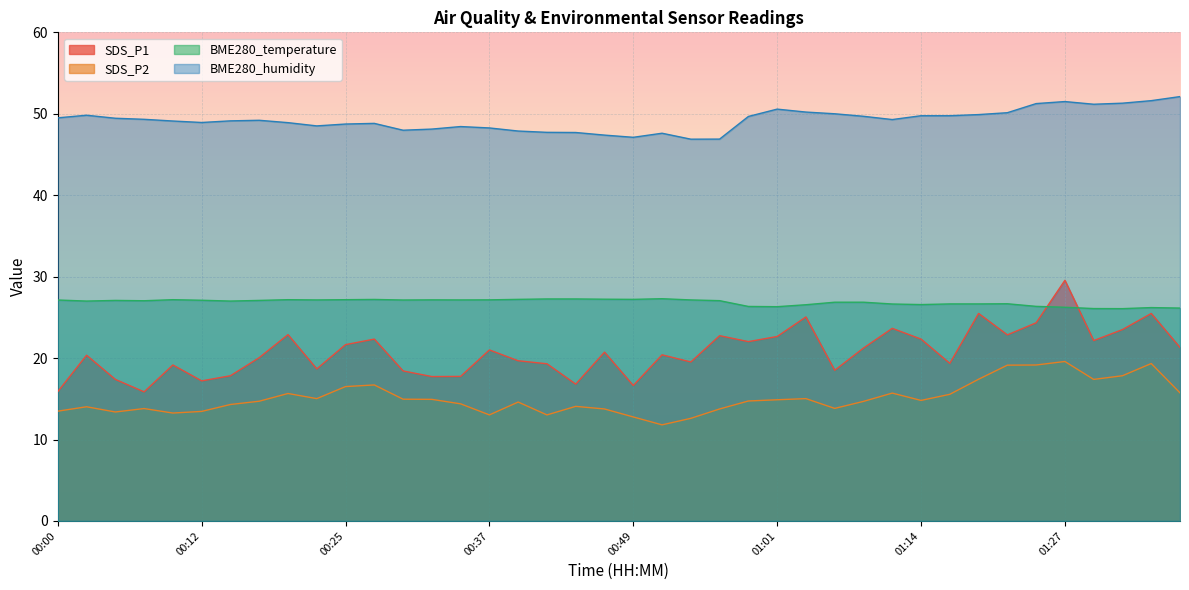

What position from the left is 01:11?

30